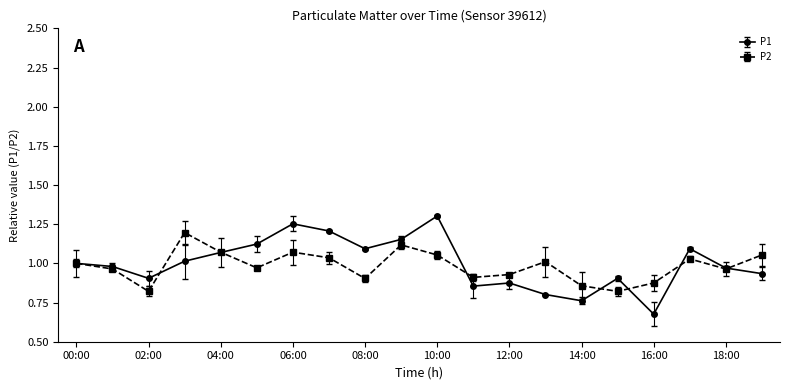

Count the number of categories in the chart.

20